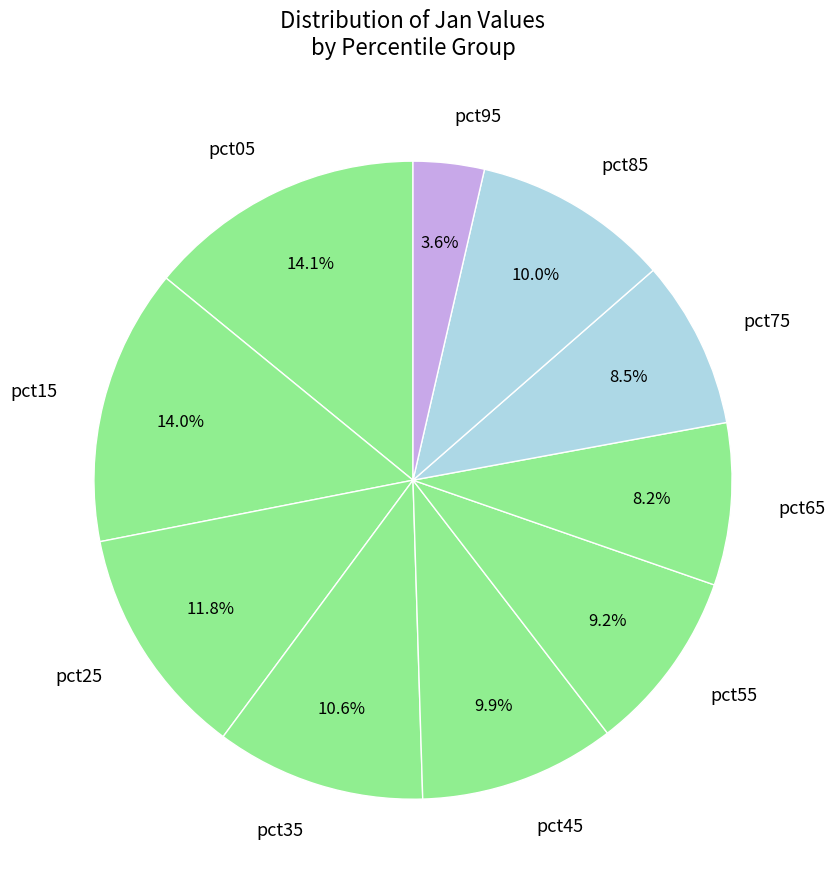

Count the number of slices in the pie.

10